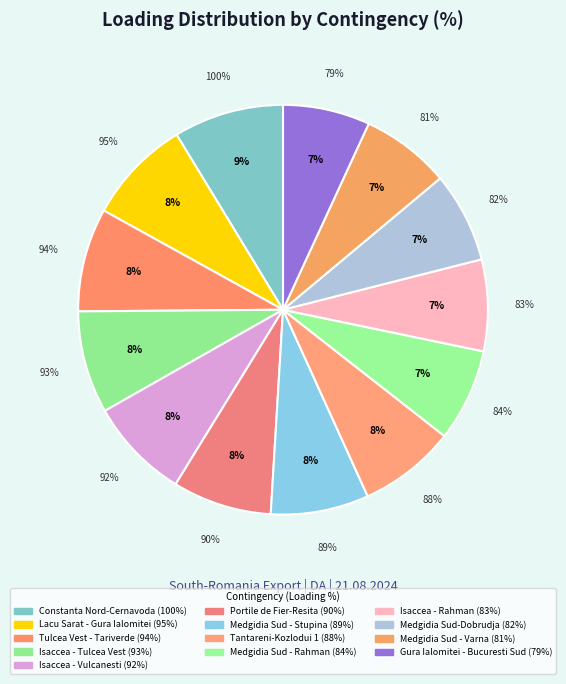

To the nearest percent, what percentage of the pie is N-1 Tulcea Vest - Tariverde?

8%